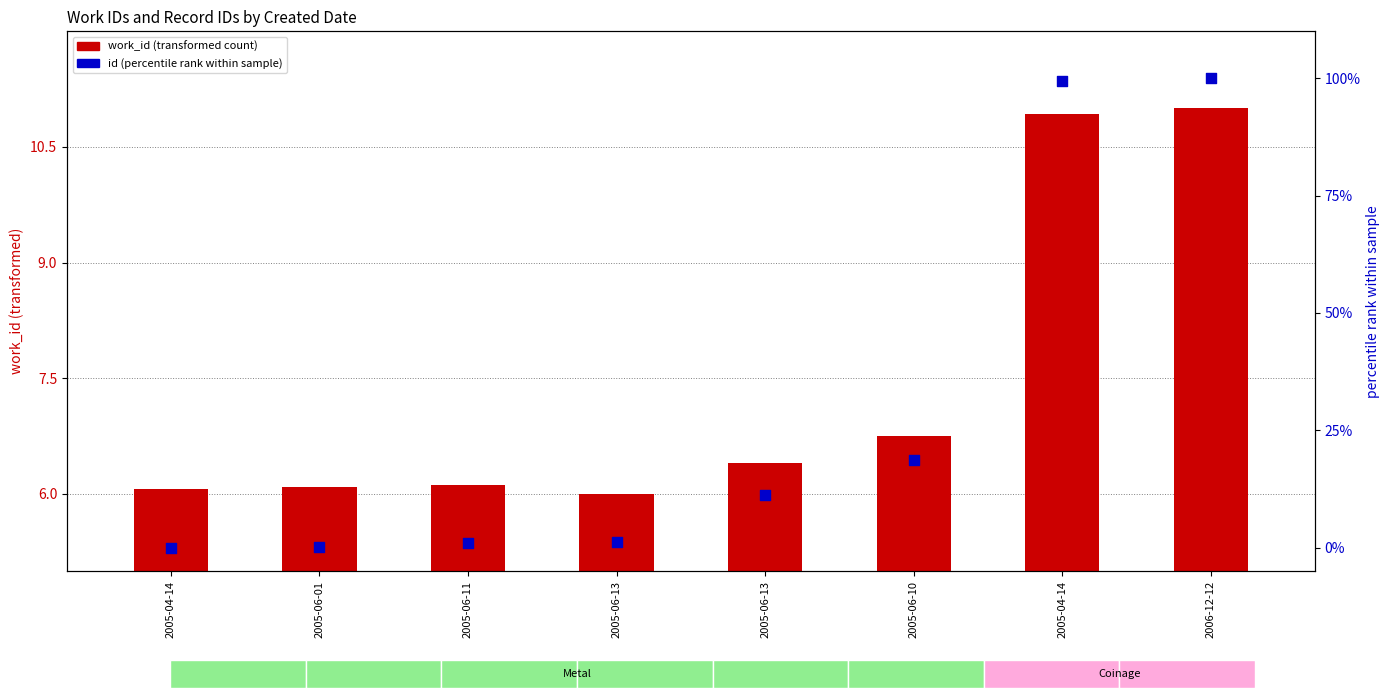

What is the total value across all series at 2005-06-11?

7.0